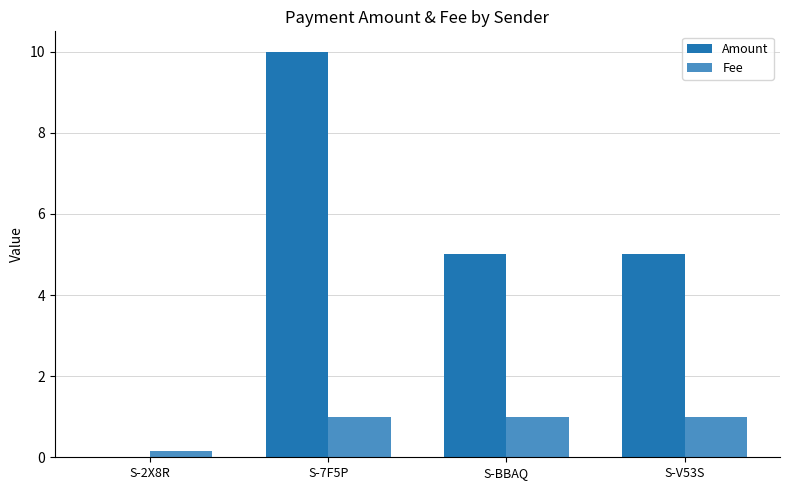

What is the average value of the Amount series?

5.0